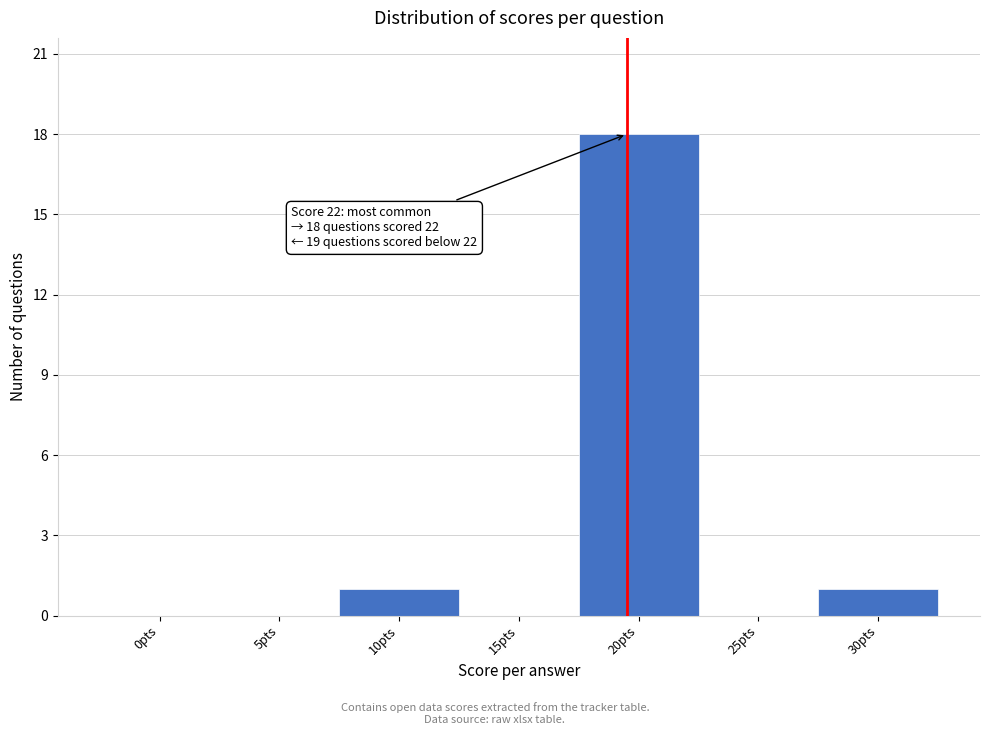

Reading left to right, extract all data points from this chart.

0pts=0	5pts=0	10pts=1	15pts=0	20pts=18	25pts=0	30pts=1